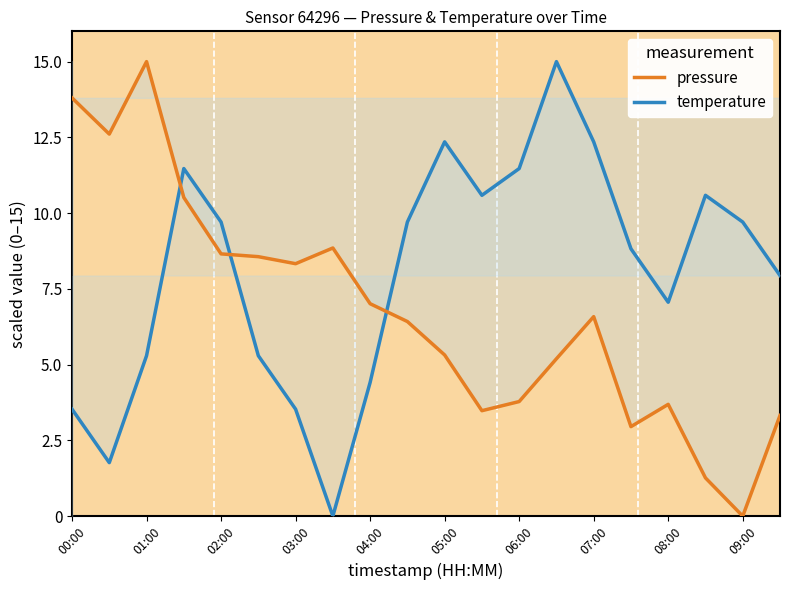

How many interior local peaks does the pressure series have?

4